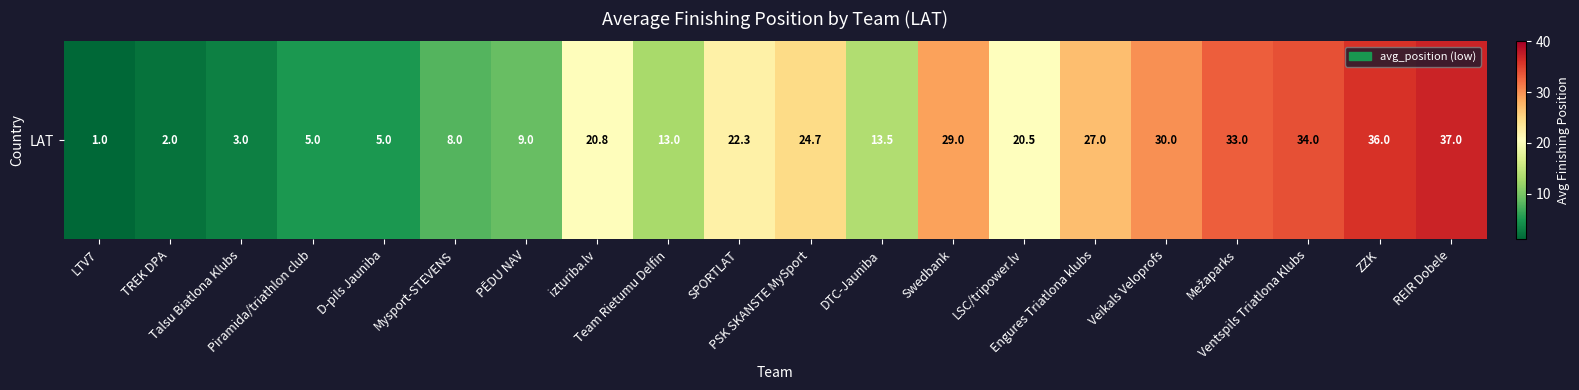

Rank the categories by value from highest to lowest.

REIR Dobele, ZZK, Ventspils Triatlona Klubs, Mežaparks, Veikals Veloprofs, Swedbank, Engures Triatlona klubs, PSK SKANSTE MySport, SPORTLAT, izturiba.lv, LSC/tripower.lv, DTC-Jauniba, Team Rietumu Delfin, PĒDU NAV, Mysport-STEVENS, Piramida/triathlon club, D-pils Jauniba, Talsu Biatlona Klubs, TREK DPA, LTV7